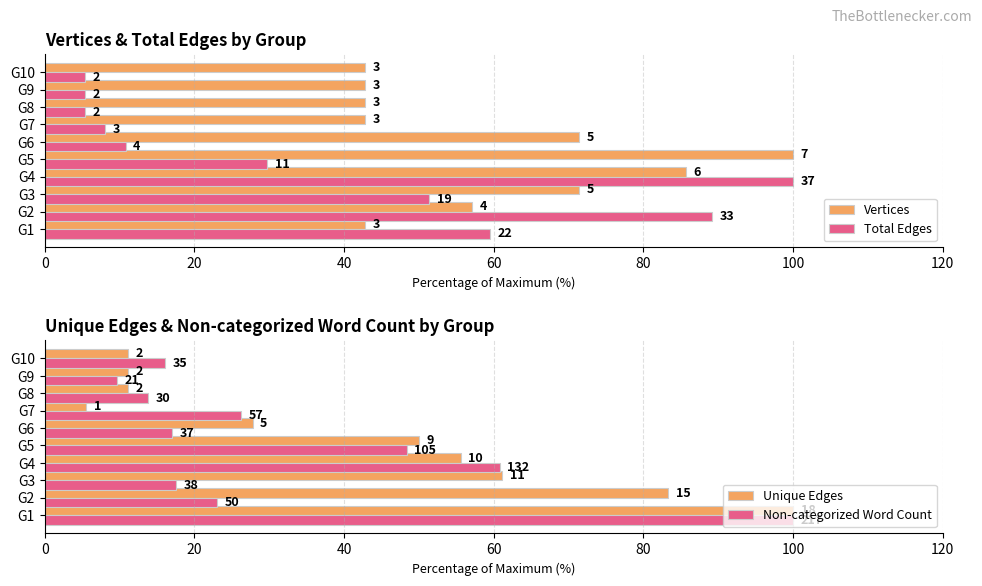

How many bars are there in each group?

4